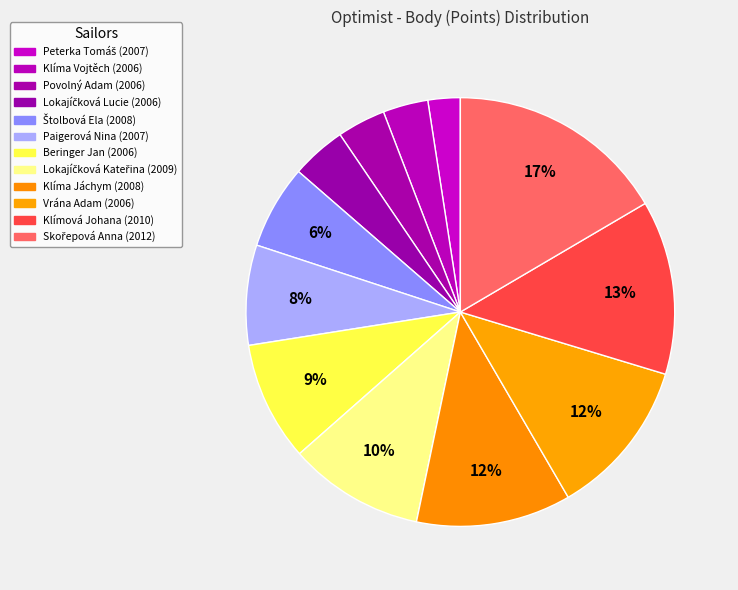

Which category has the biggest portion of the pie?

2012